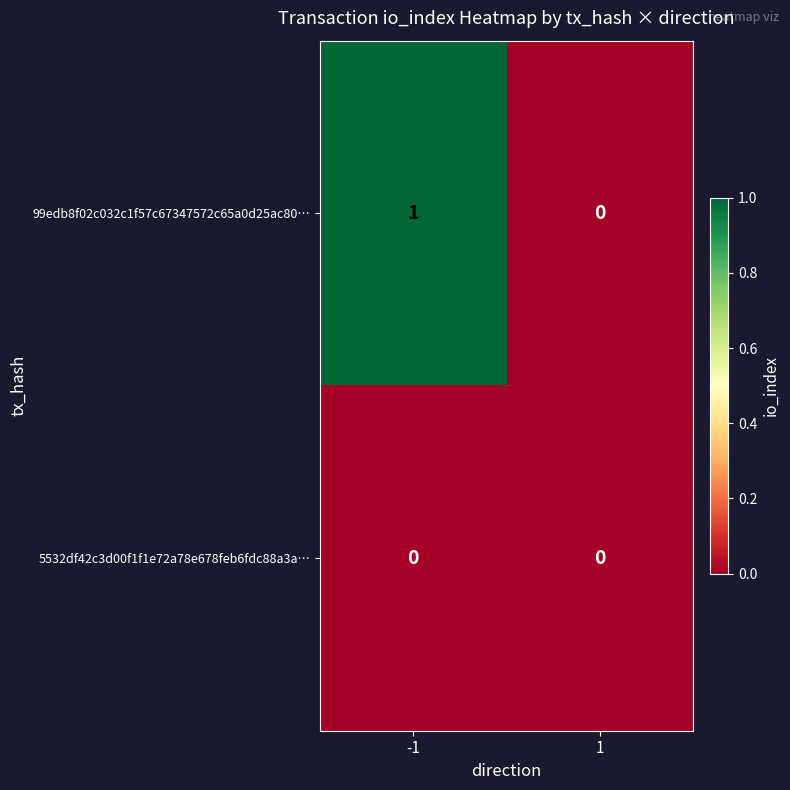

Between -1 and 1, which series saw the biggest shift?

99edb8f02c032c1f57c67347572c65a0d25ac80…